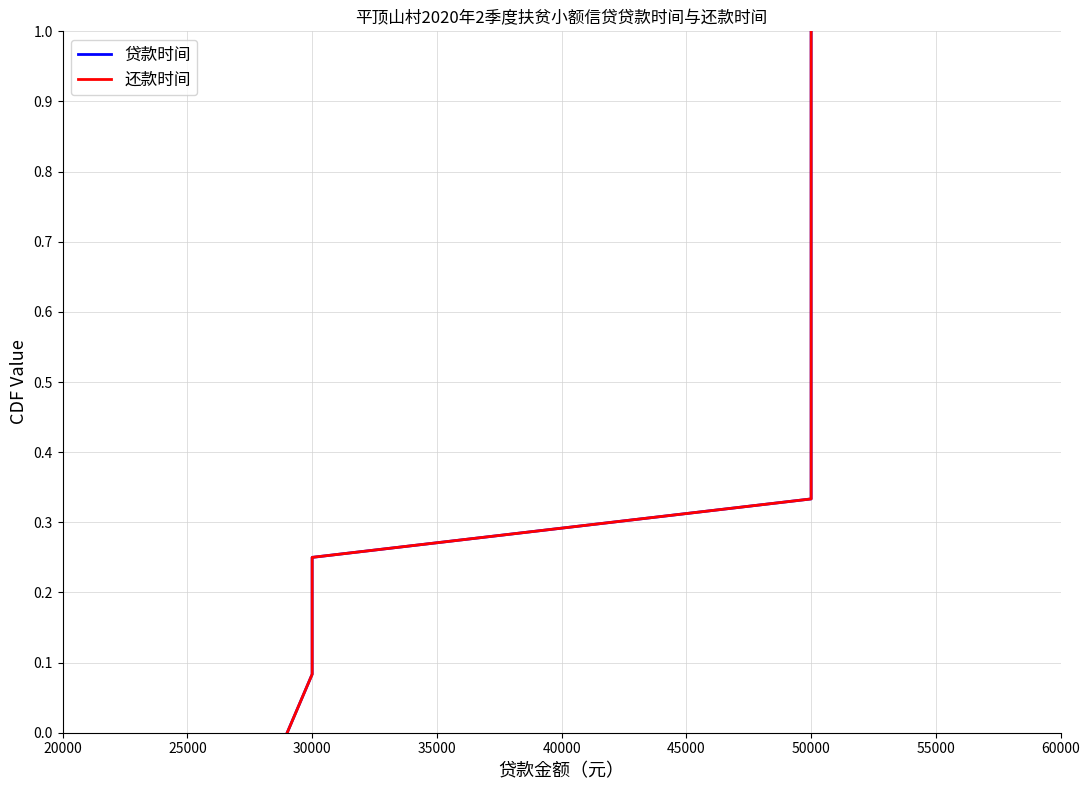

Rank the series at 50000 from lowest to highest value.

贷款时间, 还款时间